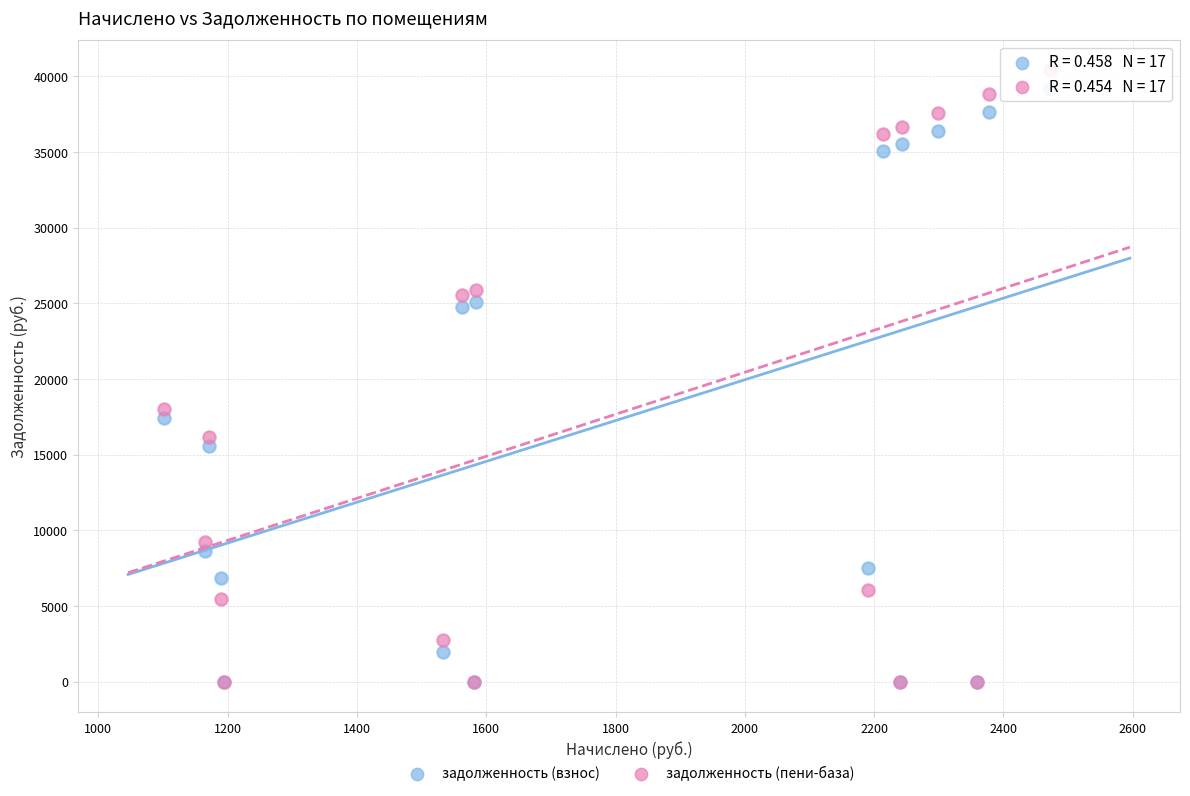

In the задолженность (пени-база) series, what Y value is closest to 20186?

17983.7